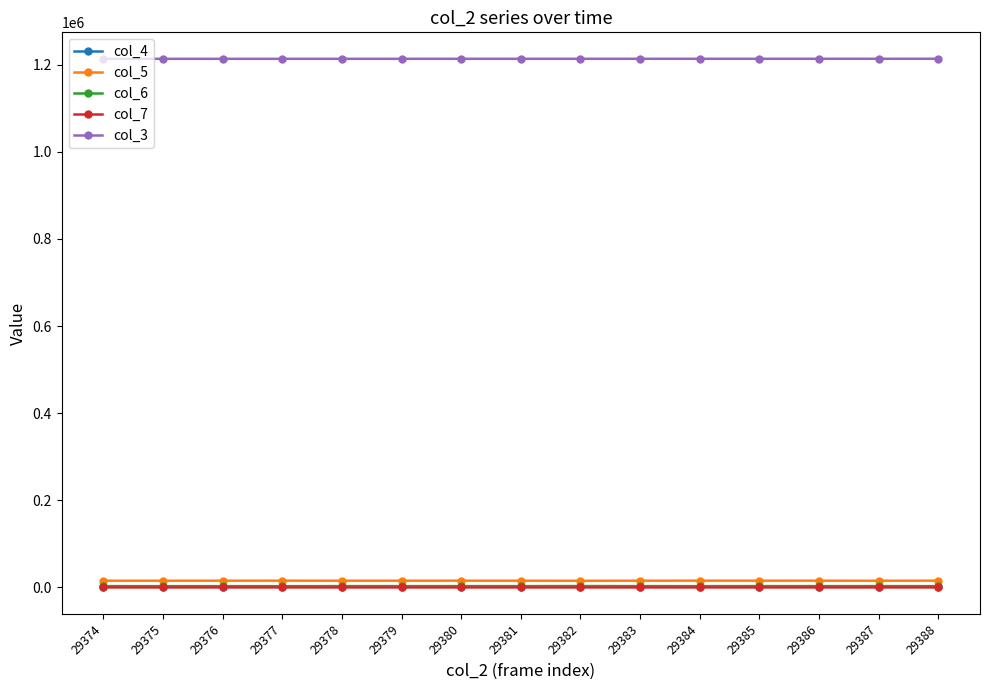

True or false: col_3 has a value of 1213278 at 29386.

True